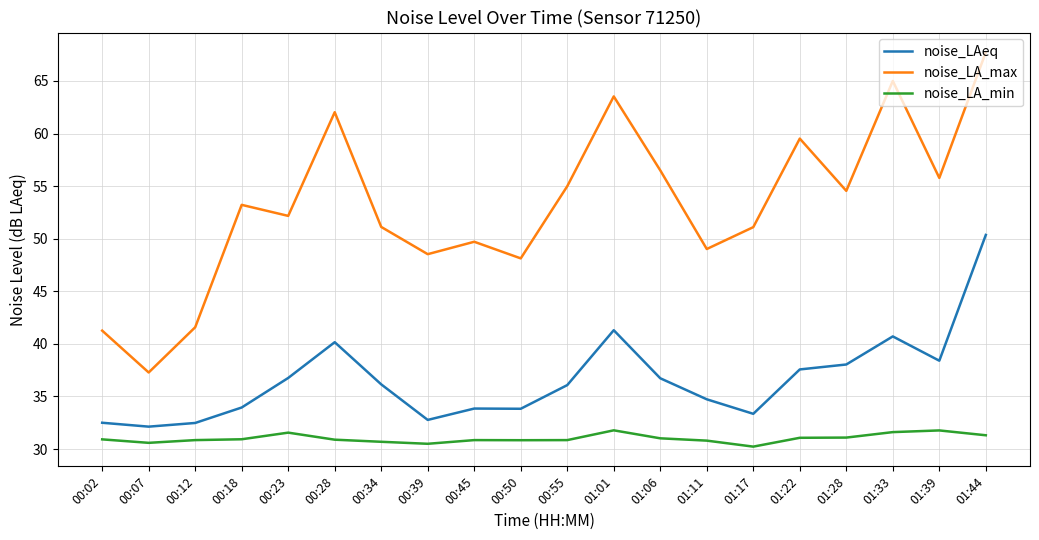

True or false: noise_LAeq and noise_LA_min intersect in this chart.

False